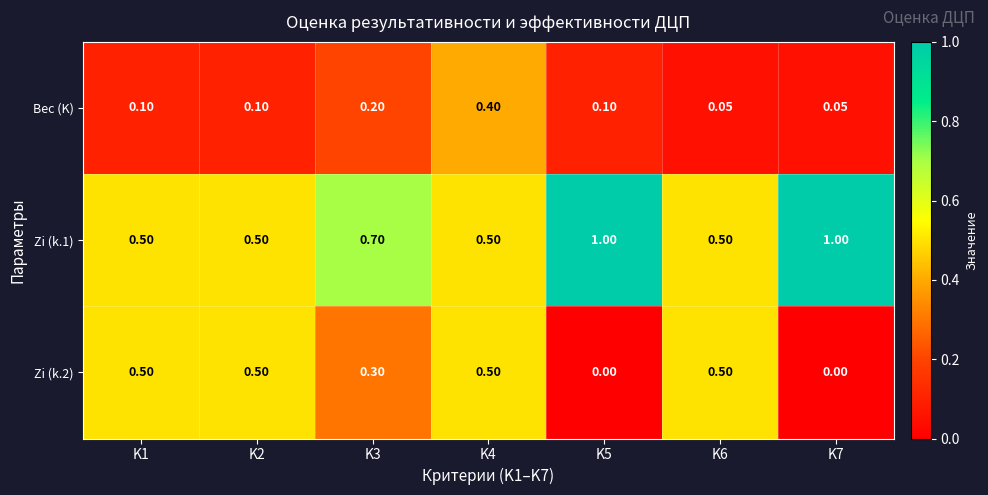

Is the value of Вес (K) at K7 greater than the value of Zi (k.1) at K7?

No